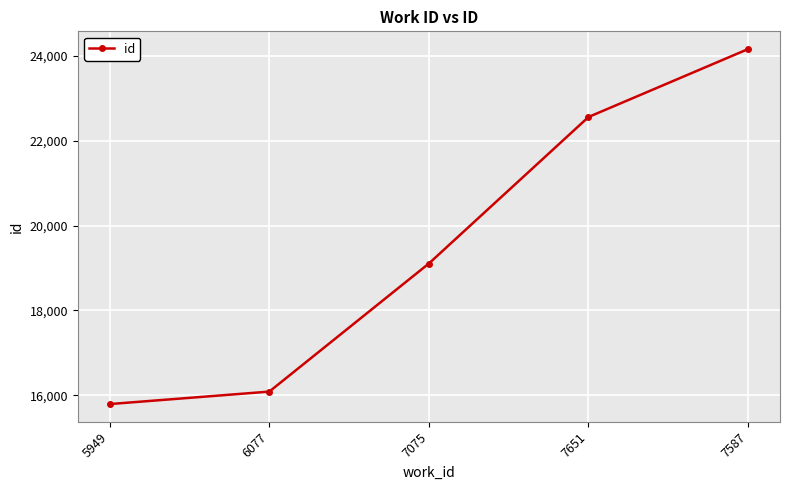

Where is the data nearest to the value 19979?

7075